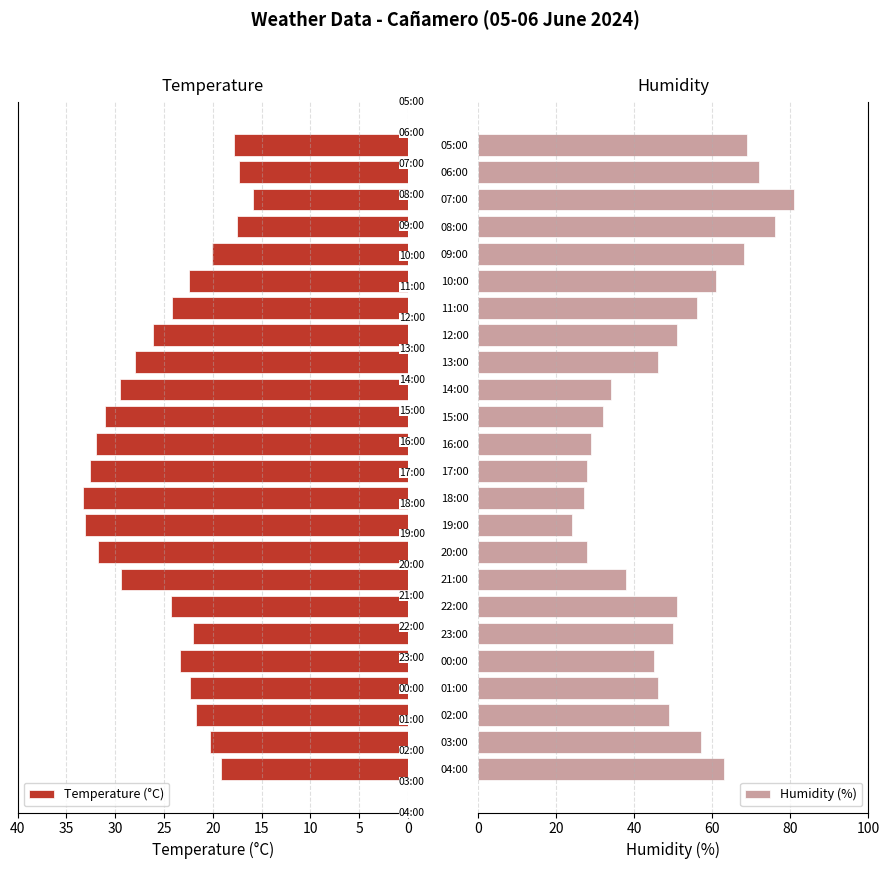

Reading left to right, list all the values displayed in this chart.

Temperature (°C): 19.2	20.3	21.7	22.3	23.4	22.0	24.3	29.4	31.8	33.1	33.3	32.6	32.0	31.0	29.5	28.0	26.1	24.2	22.4	20.1	17.5	15.9	17.3	17.8
Humidity (%): 63.0	57.0	49.0	46.0	45.0	50.0	51.0	38.0	28.0	24.0	27.0	28.0	29.0	32.0	34.0	46.0	51.0	56.0	61.0	68.0	76.0	81.0	72.0	69.0